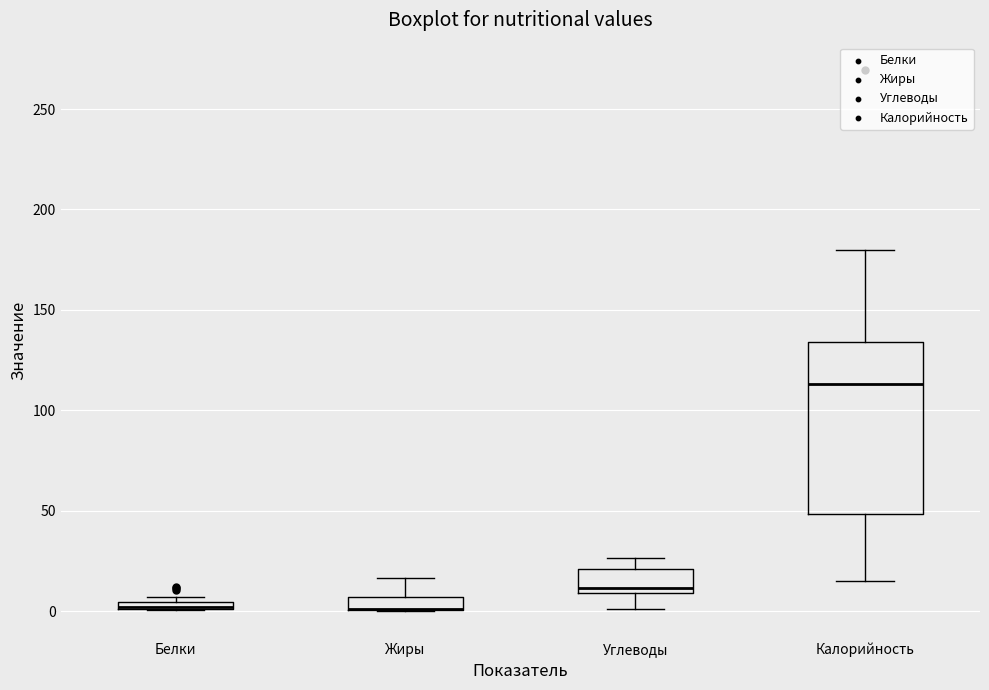

Where is the lower edge of the box for Белки on the y-axis? The values are not printed on the chart, so give them approximately, as read against the axis.

0